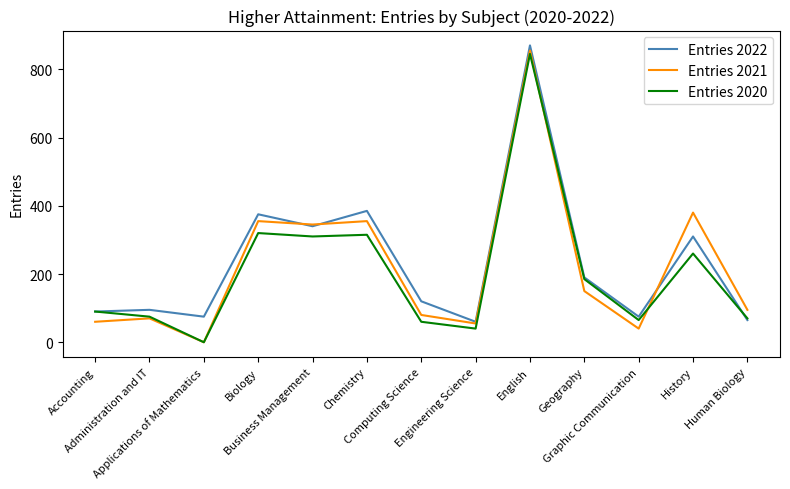

Rank the series at Computing Science from lowest to highest value.

Entries 2020, Entries 2021, Entries 2022